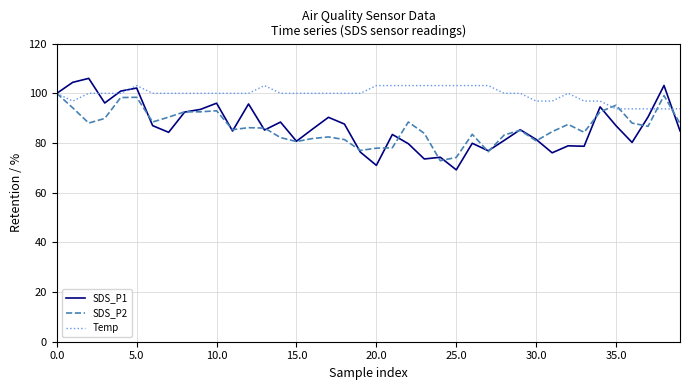

True or false: SDS_P2 has more than 2 points higher than both neighbors.

True